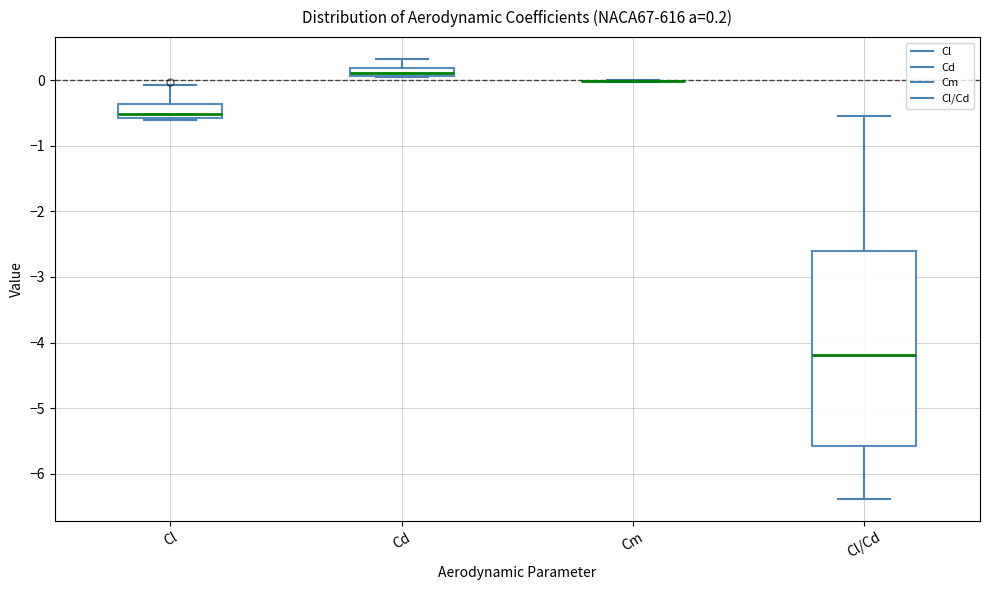

Which box is the tallest, from its lower edge to its upper edge?

Cl/Cd